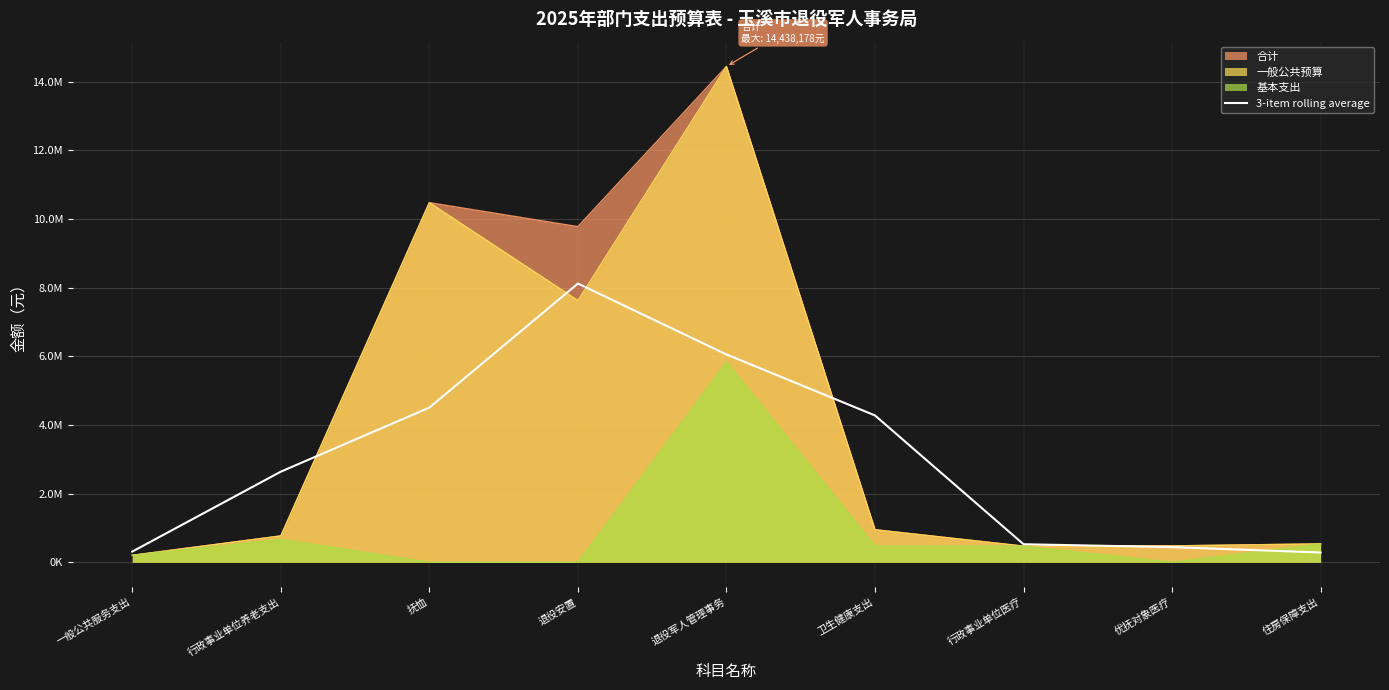

Reading left to right, extract all data points from this chart.

一般公共服务支出=312423.3	行政事业单位养老支出=2639495.9	抚恤=4504879.2	退役安置=8116495.6	退役军人管理事务=6052274.5	卫生健康支出=4275947.8	行政事业单位医疗=525702.9	优抚对象医疗=441359.5	住房保障支出=284596.9